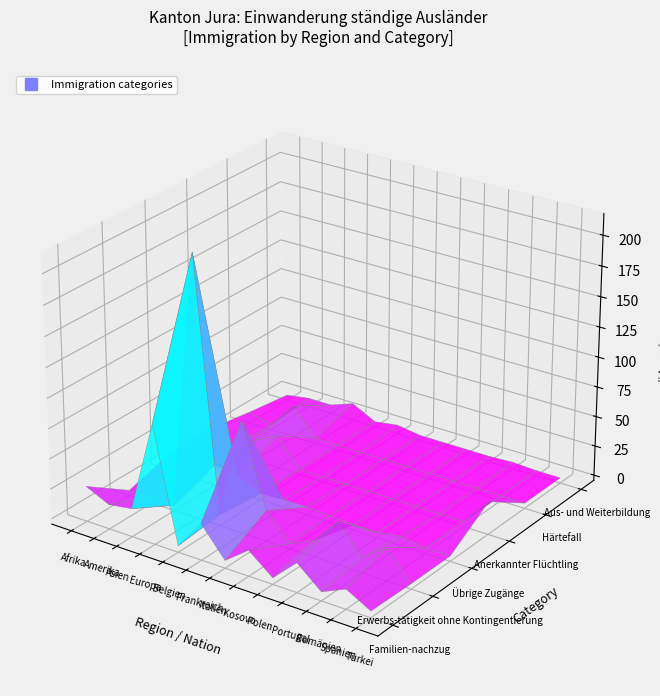

Reading left to right, extract all data points from this chart.

Familien-nachzug: Afrika=25	Amerika=16	Asien=19	Europa=95	Belgien=1	Frankreich=26	Italien=2	Kosovo=17	Polen=1	Portugal=20	Rumänien=3	Spanien=12	Türkei=1
Erwerbs-tätigkeit ohne Kontingentierung: Afrika=0	Amerika=0	Asien=0	Europa=213	Belgien=5	Frankreich=89	Italien=21	Kosovo=0	Polen=9	Portugal=31	Rumänien=8	Spanien=23	Türkei=0
Übrige Zugänge: Afrika=11	Amerika=2	Asien=13	Europa=10	Belgien=1	Frankreich=2	Italien=2	Kosovo=1	Polen=0	Portugal=0	Rumänien=3	Spanien=0	Türkei=0
Anerkannter Flüchtling: Afrika=11	Amerika=1	Asien=13	Europa=23	Belgien=0	Frankreich=0	Italien=0	Kosovo=0	Polen=0	Portugal=0	Rumänien=0	Spanien=0	Türkei=23
Härtefall: Afrika=5	Amerika=0	Asien=22	Europa=0	Belgien=0	Frankreich=0	Italien=0	Kosovo=0	Polen=0	Portugal=0	Rumänien=0	Spanien=0	Türkei=0
Aus- und Weiterbildung: Afrika=0	Amerika=3	Asien=3	Europa=10	Belgien=0	Frankreich=3	Italien=0	Kosovo=0	Polen=0	Portugal=0	Rumänien=1	Spanien=0	Türkei=0